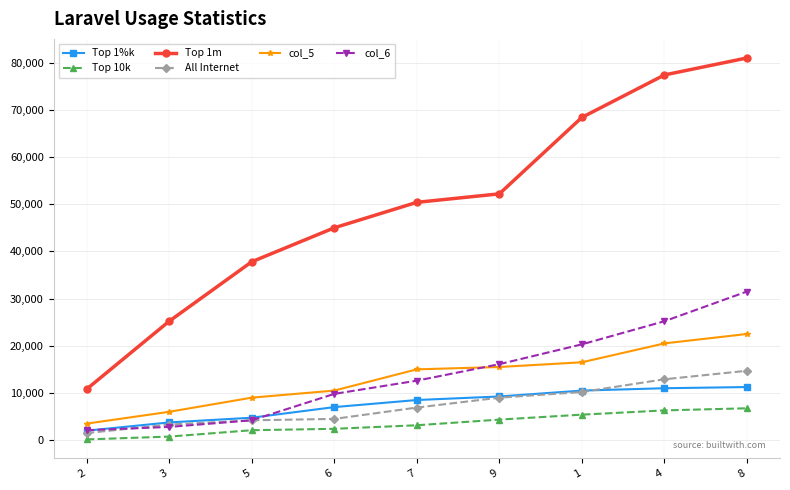

Between 9 and 4, which series saw the biggest shift?

Top 1m